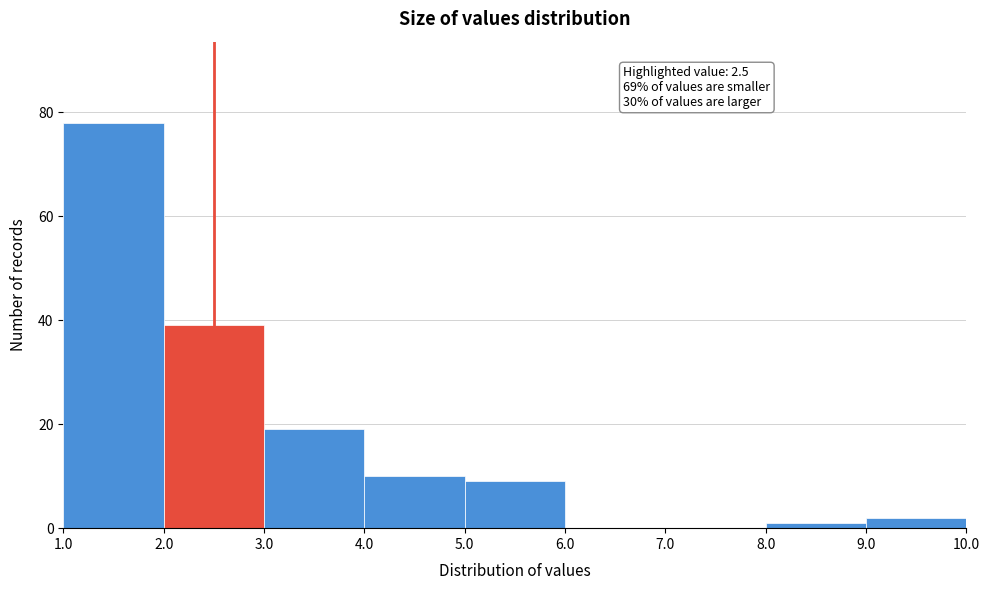

Which range on the x-axis has the tallest bar?

1.0 to 2.0